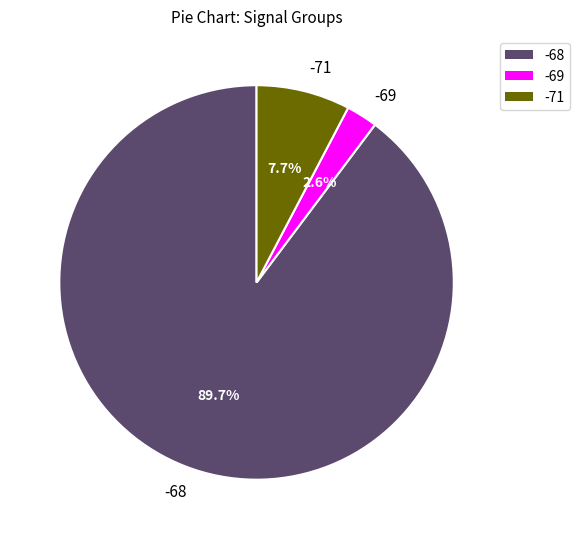

Rank the categories by value from lowest to highest.

-69, -71, -68